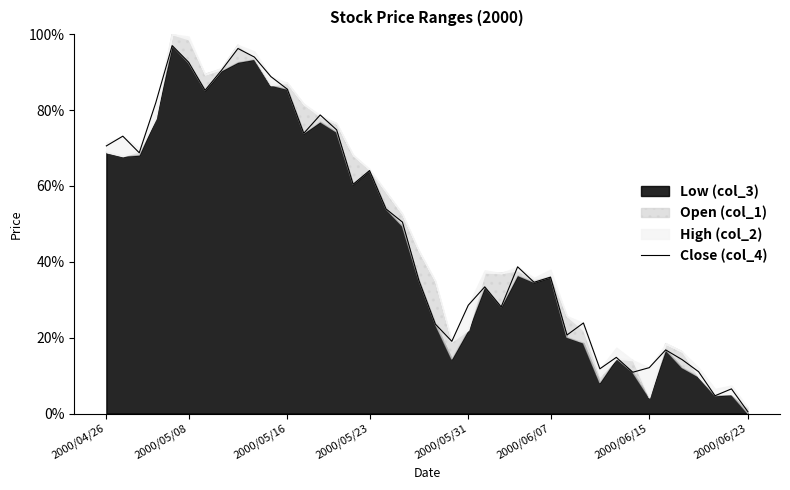

The chart shows a value of 25.6 at 2000/06/15. True or false?

False